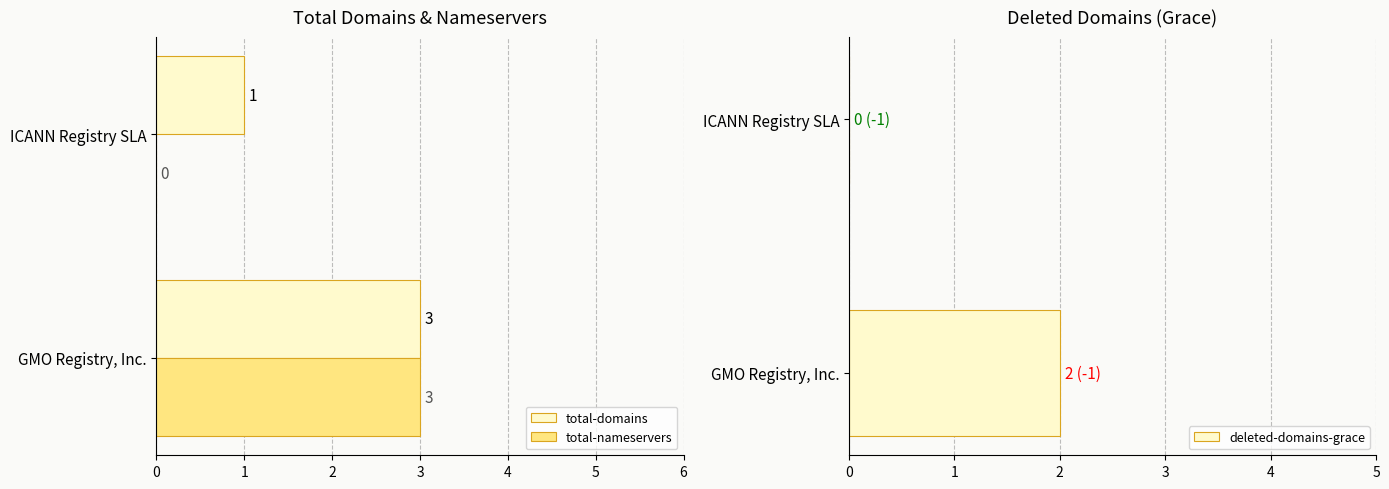

Which series has the widest spread of values?

total-nameservers